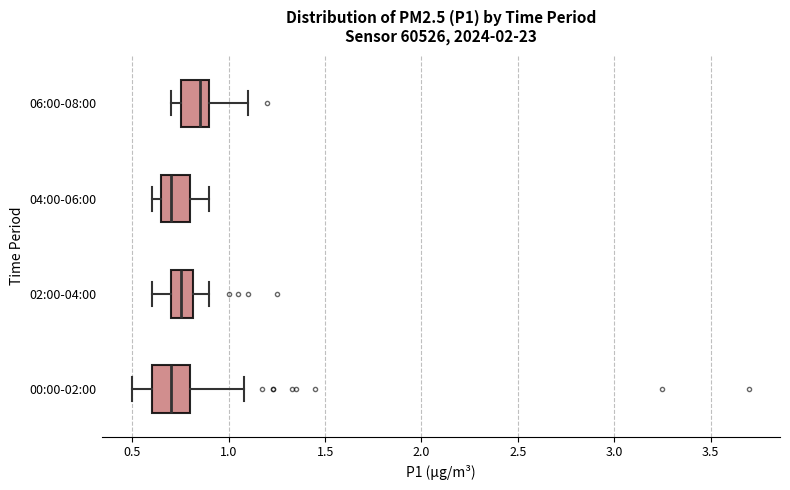

Which box is the widest, from its left edge to its right edge?

00:00-02:00